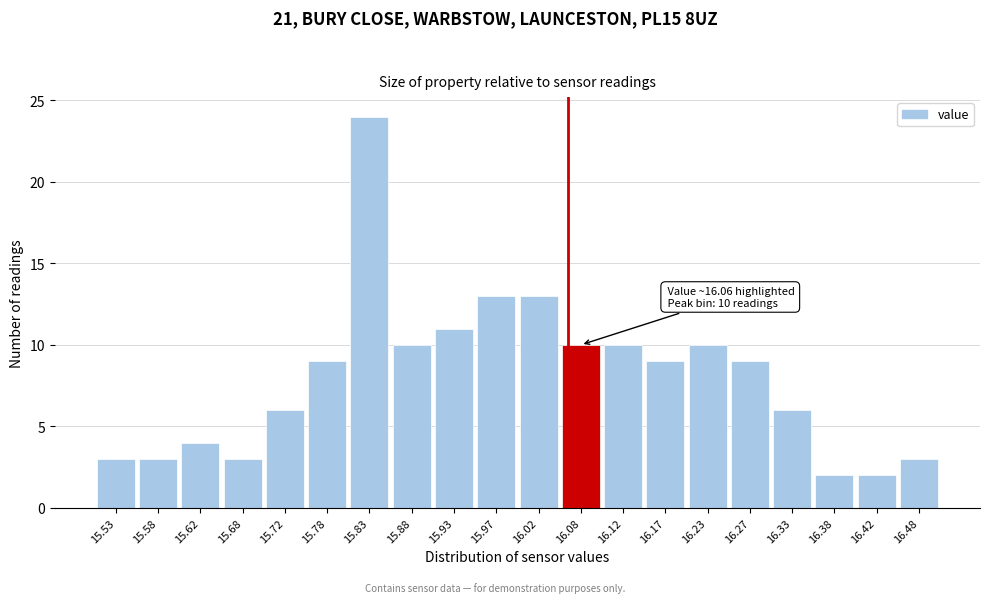

Over which range of the x-axis is the bar tallest?

15.80 to 15.85